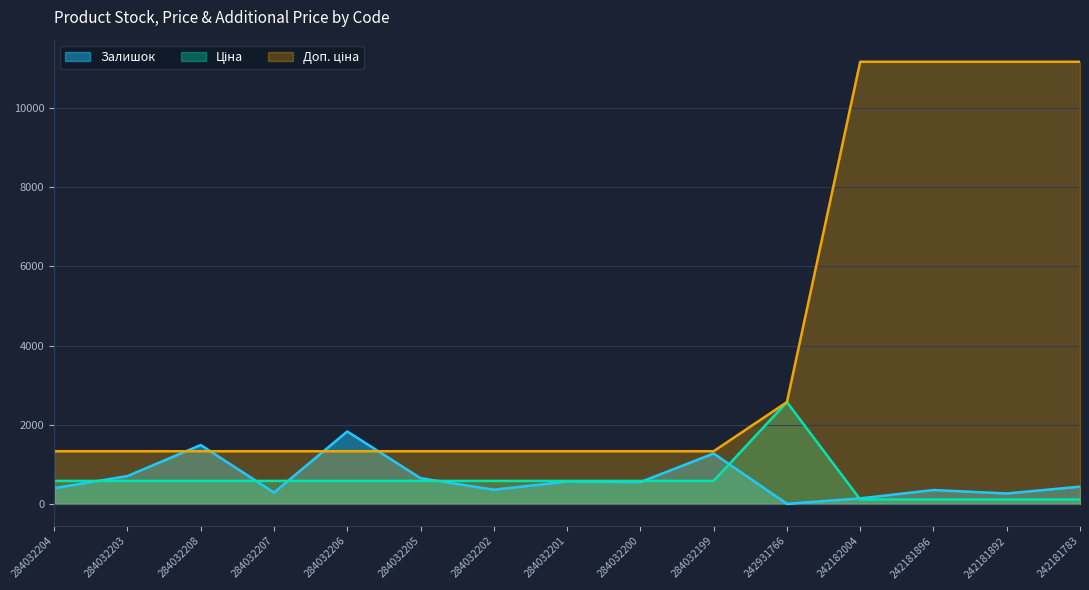

What is the average value of the Ціна series?

588.2